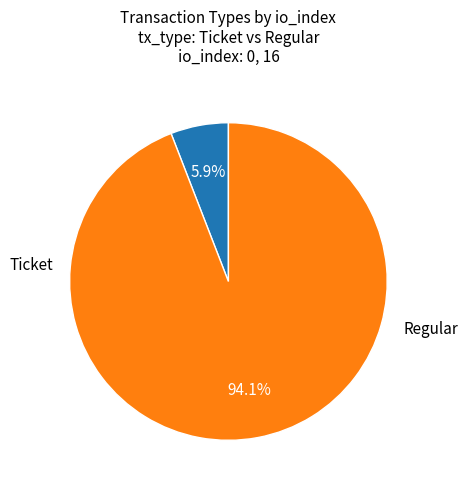

How many slices are in this pie chart?

2